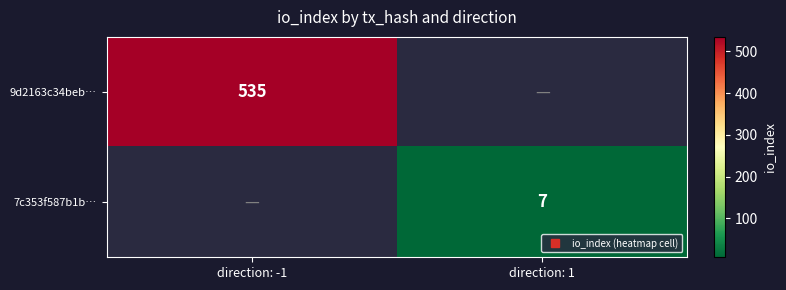

What is the total value across all series at direction: 1?

7